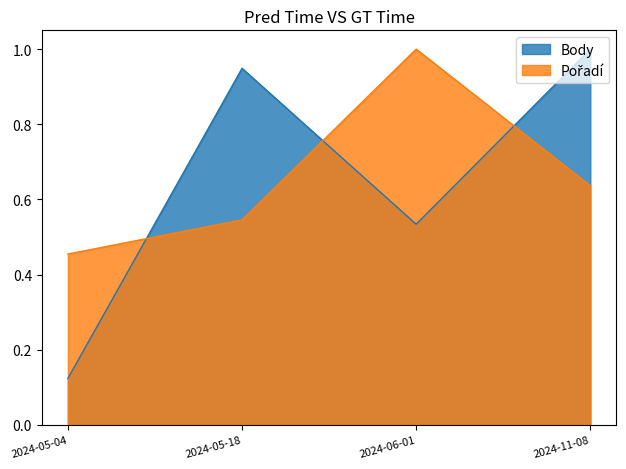

What position from the right is 2024-06-01?

2